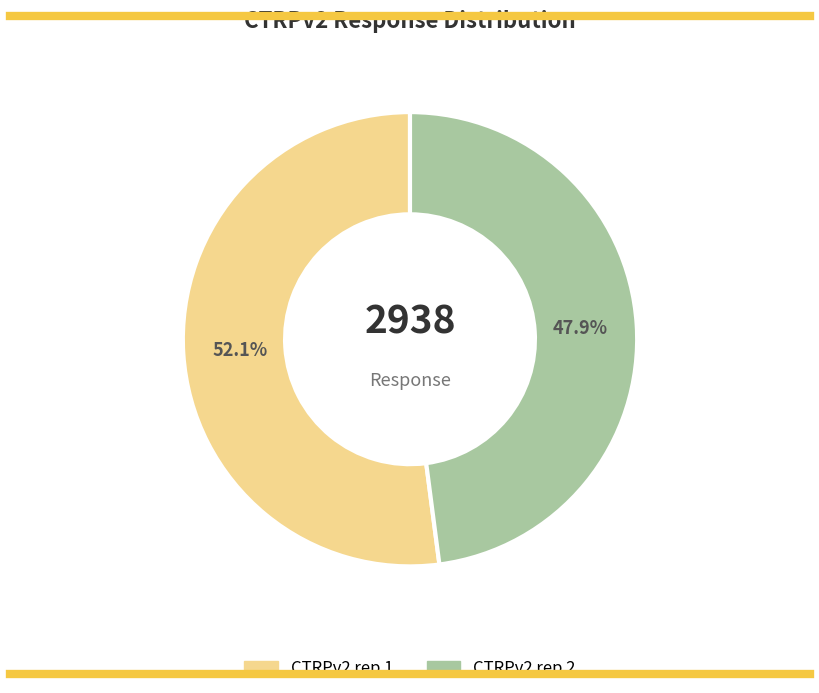

Rank the categories by value from highest to lowest.

CTRPv2 rep 1, CTRPv2 rep 2